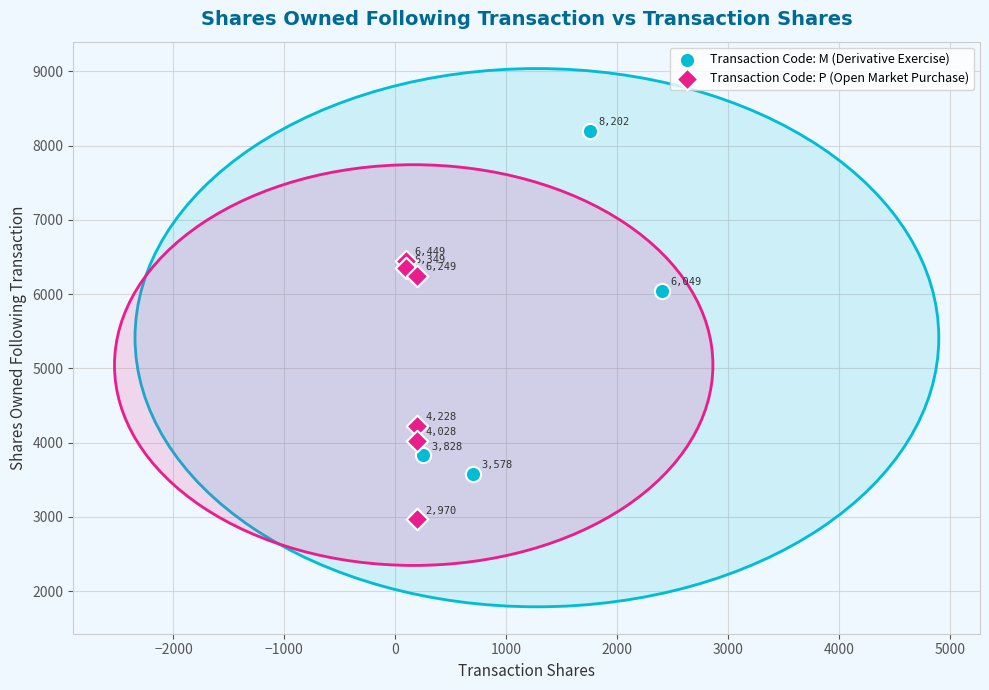

Which series reaches the maximum Y coordinate?

Transaction Code: M (Derivative Exercise)